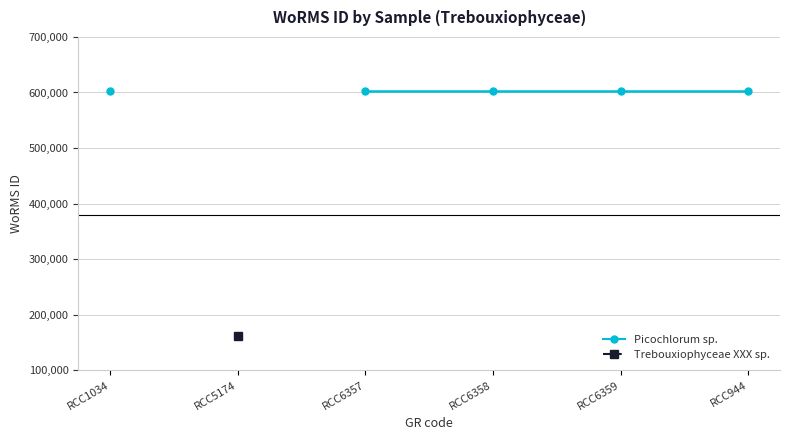

Between RCC6358 and RCC944, which is larger?

RCC6358